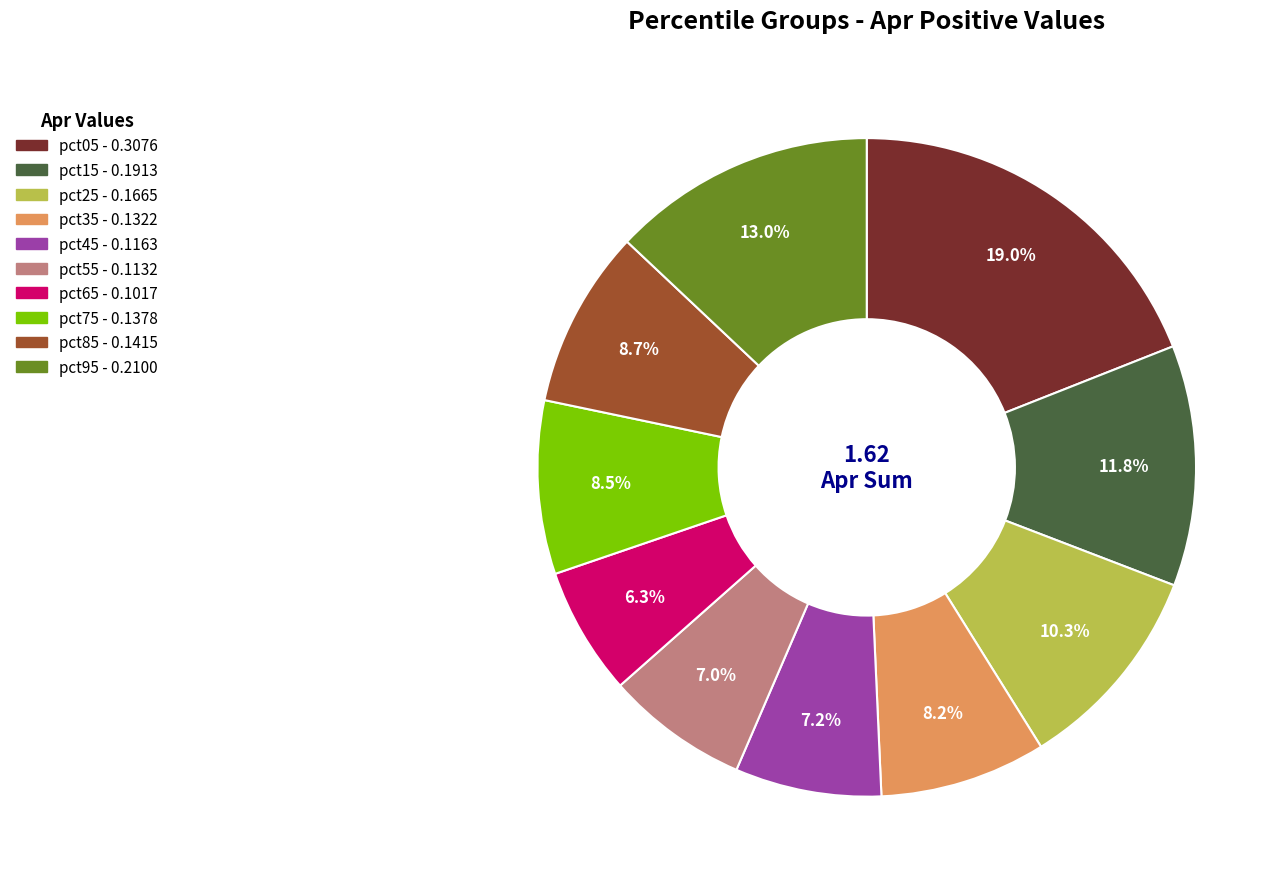

Between pct05 and pct15, which is larger?

pct05